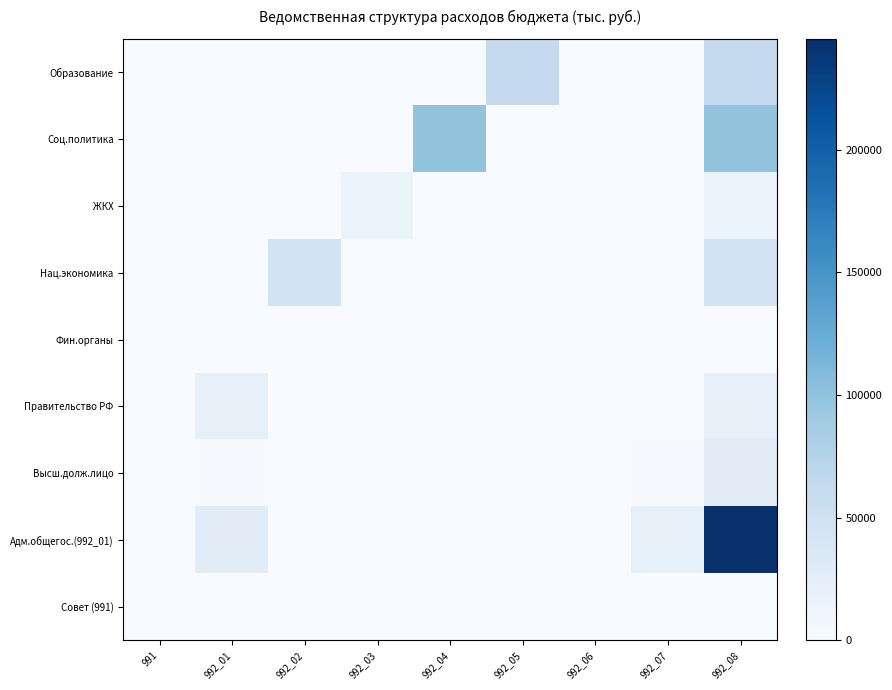

Reading left to right, list all the values displayed in this chart.

Совет (991): 991=475.0	992_01=0.0	992_02=0.0	992_03=0.0	992_04=0.0	992_05=0.0	992_06=0.0	992_07=0.0	992_08=475.0
Адм.общегос.(992_01): 991=0.0	992_01=27573.5	992_02=0.0	992_03=0.0	992_04=0.0	992_05=0.0	992_06=475.0	992_07=19255.4	992_08=245232.7
Высш.долж.лицо: 991=0.0	992_01=1693.6	992_02=0.0	992_03=0.0	992_04=0.0	992_05=0.0	992_06=312.1	992_07=1693.6	992_08=27573.5
Правительство РФ: 991=0.0	992_01=19347.8	992_02=0.0	992_03=0.0	992_04=0.0	992_05=0.0	992_06=60.0	992_07=20.0	992_08=19347.8
Фин.органы: 991=0.0	992_01=312.1	992_02=0.0	992_03=0.0	992_04=0.0	992_05=0.0	992_06=12.4	992_07=60.0	992_08=312.1
Нац.экономика: 991=0.0	992_01=0.0	992_02=45234.0	992_03=0.0	992_04=0.0	992_05=0.0	992_06=0.0	992_07=0.0	992_08=45234.0
ЖКХ: 991=0.0	992_01=0.0	992_02=0.0	992_03=12500.0	992_04=0.0	992_05=0.0	992_06=0.0	992_07=0.0	992_08=12500.0
Соц.политика: 991=0.0	992_01=0.0	992_02=0.0	992_03=0.0	992_04=98000.0	992_05=0.0	992_06=0.0	992_07=0.0	992_08=98000.0
Образование: 991=0.0	992_01=0.0	992_02=0.0	992_03=0.0	992_04=0.0	992_05=62125.2	992_06=0.0	992_07=0.0	992_08=62125.2